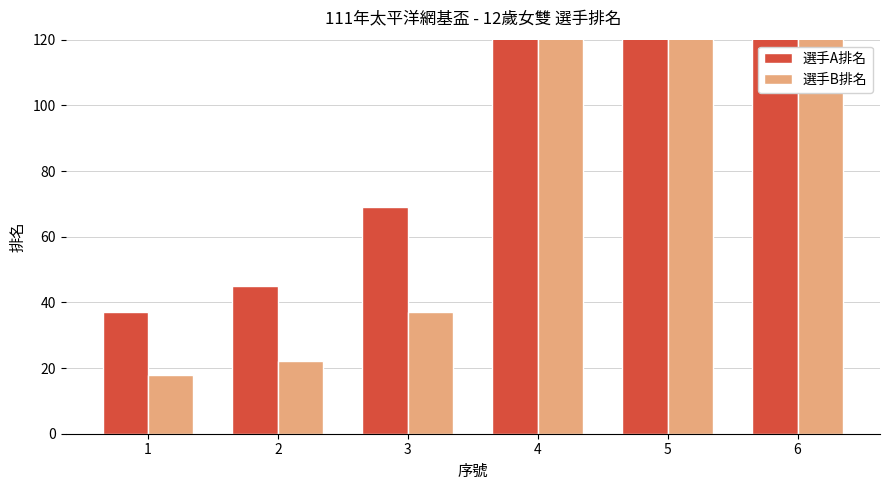

Which category has the lowest value in the 選手B排名 series?

1